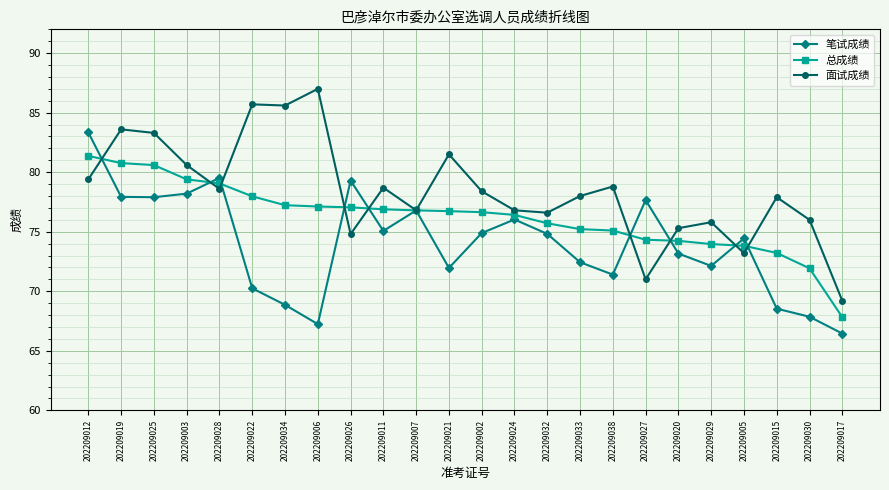

What is the difference between the maximum and minimum values in the 总成绩 series?

13.5